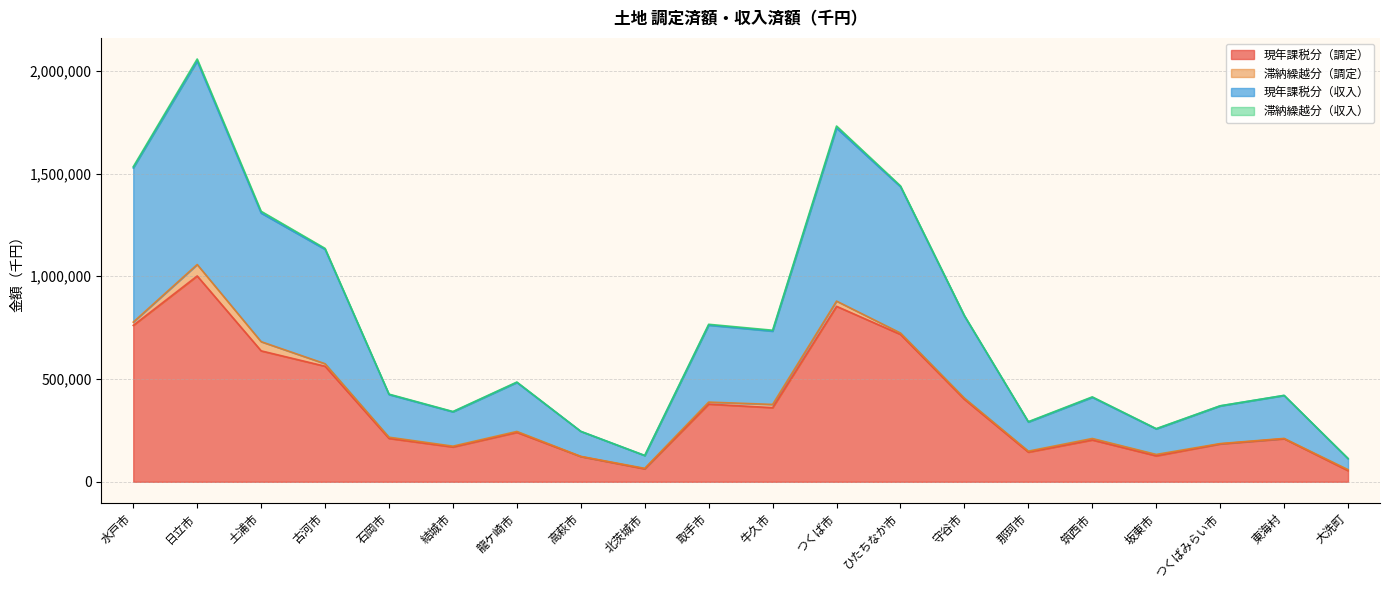

The 現年課税分（収入） series shows 1307537 at 土浦市. True or false?

True